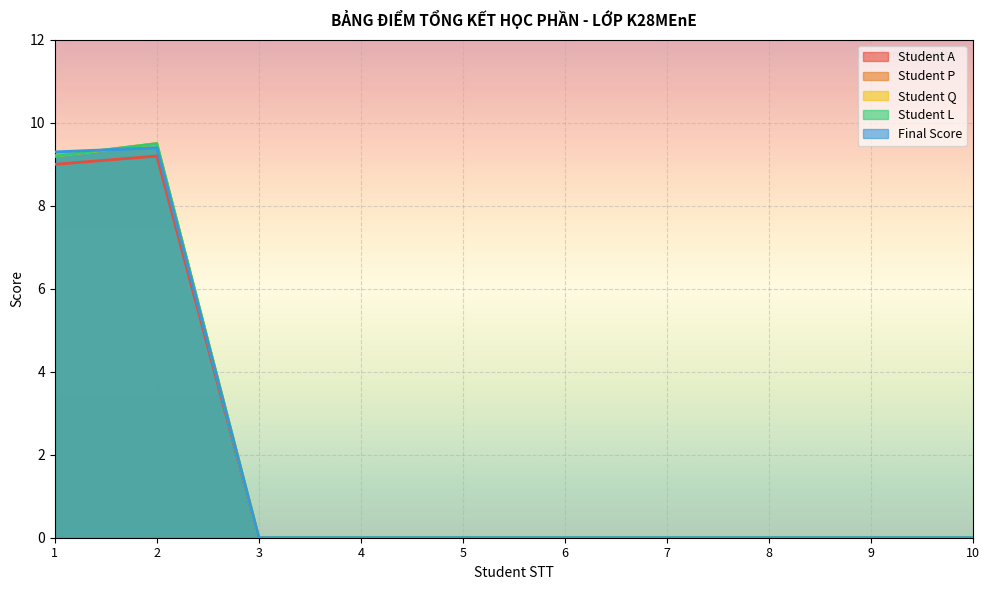

Reading left to right, list all the values displayed in this chart.

Student A: 1=9.0	2=9.2	3=0.0	4=0.0	5=0.0	6=0.0	7=0.0	8=0.0	9=0.0	10=0.0
Student P: 1=9.2	2=9.5	3=0.0	4=0.0	5=0.0	6=0.0	7=0.0	8=0.0	9=0.0	10=0.0
Student Q: 1=9.2	2=9.5	3=0.0	4=0.0	5=0.0	6=0.0	7=0.0	8=0.0	9=0.0	10=0.0
Student L: 1=9.2	2=9.5	3=0.0	4=0.0	5=0.0	6=0.0	7=0.0	8=0.0	9=0.0	10=0.0
Final Score: 1=9.3	2=9.4	3=0.0	4=0.0	5=0.0	6=0.0	7=0.0	8=0.0	9=0.0	10=0.0